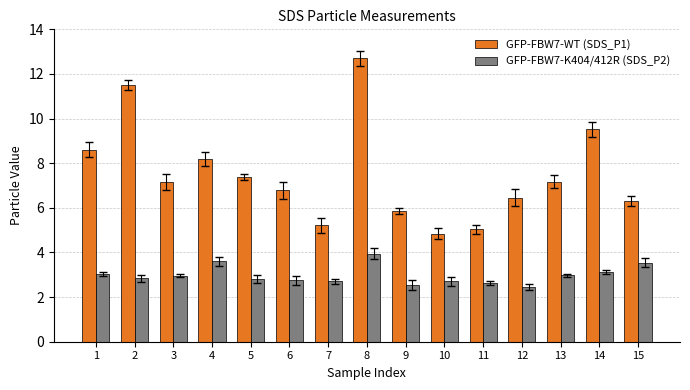

The value of GFP-FBW7-WT (SDS_P1) at 4 is 2.6. True or false?

False